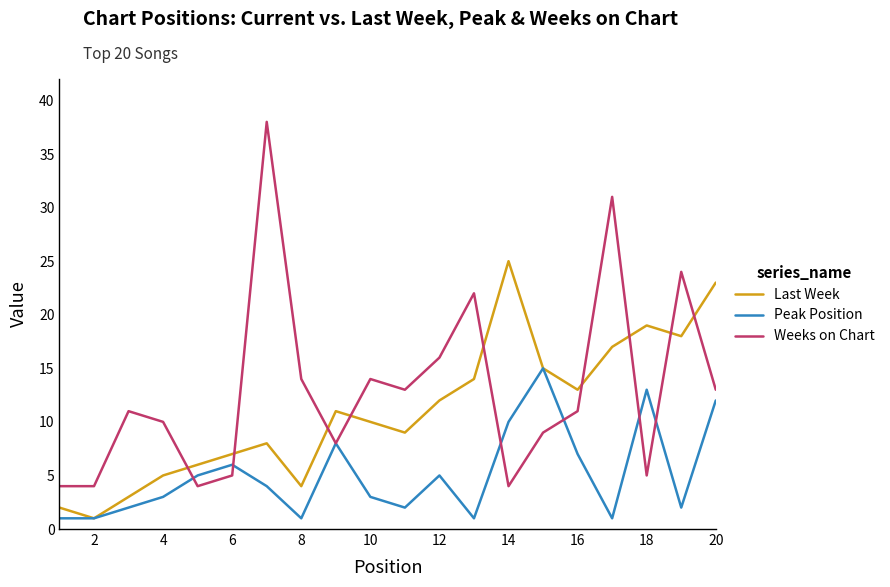

How many lines are shown in the chart?

3